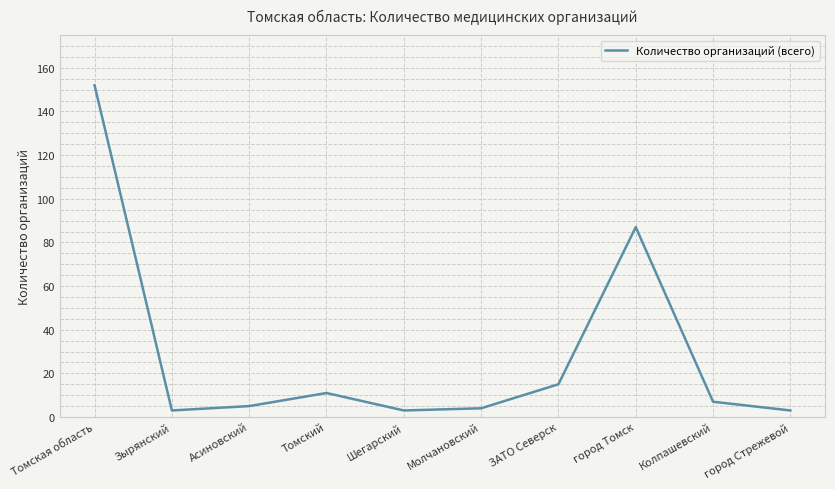

What is the difference between the values at Зырянский and ЗАТО Северск?

12